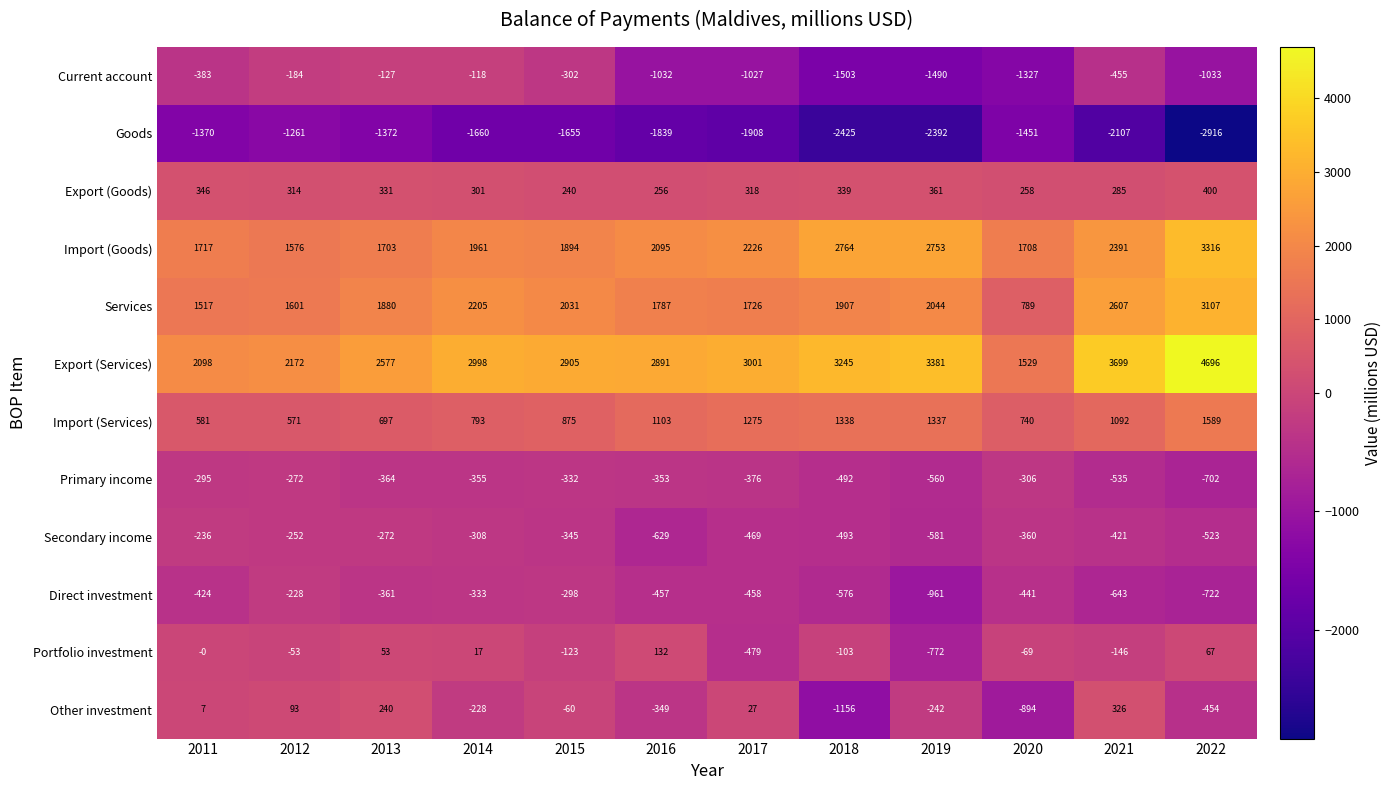

At which label does Goods first exceed -1660?

2011